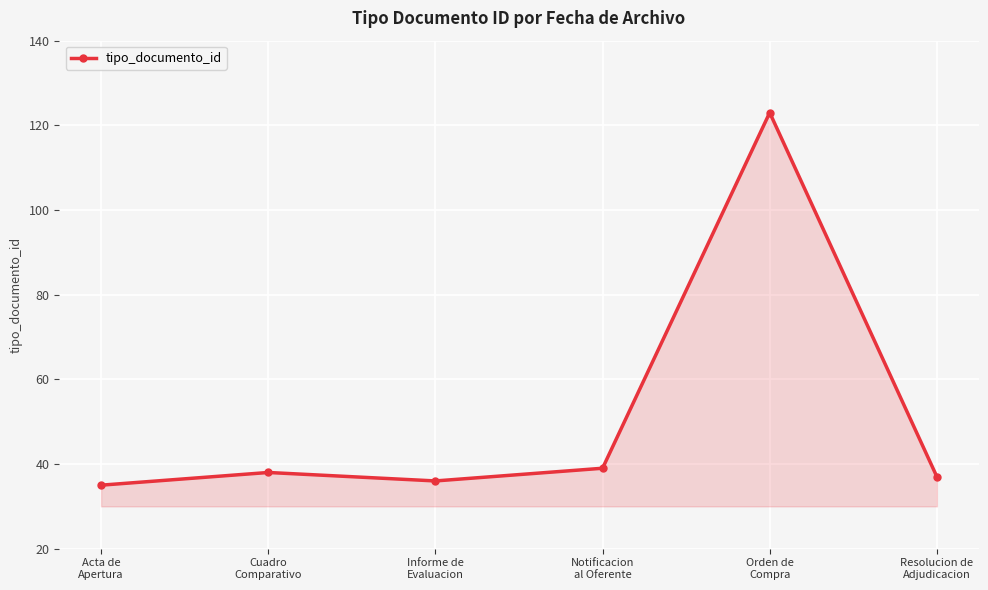

Reading right to left, transcribe all the data shown in this chart.

37	123	39	36	38	35